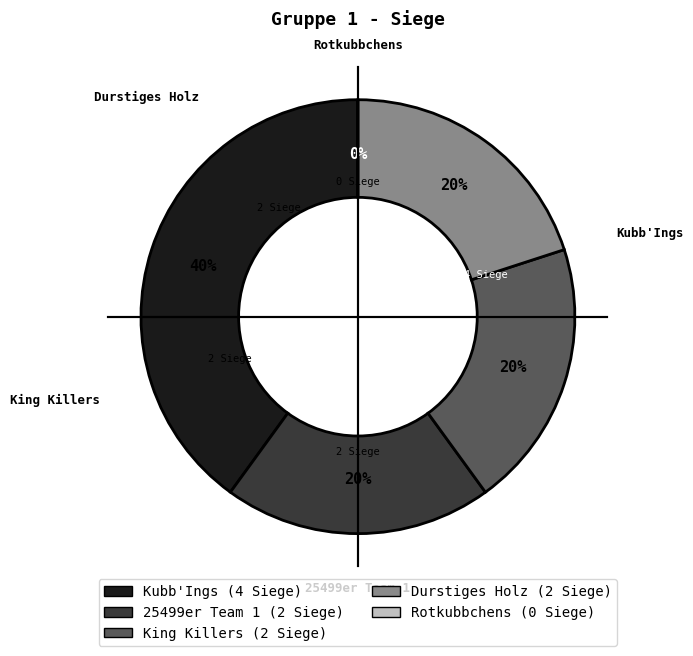

Count the number of slices in the pie.

5